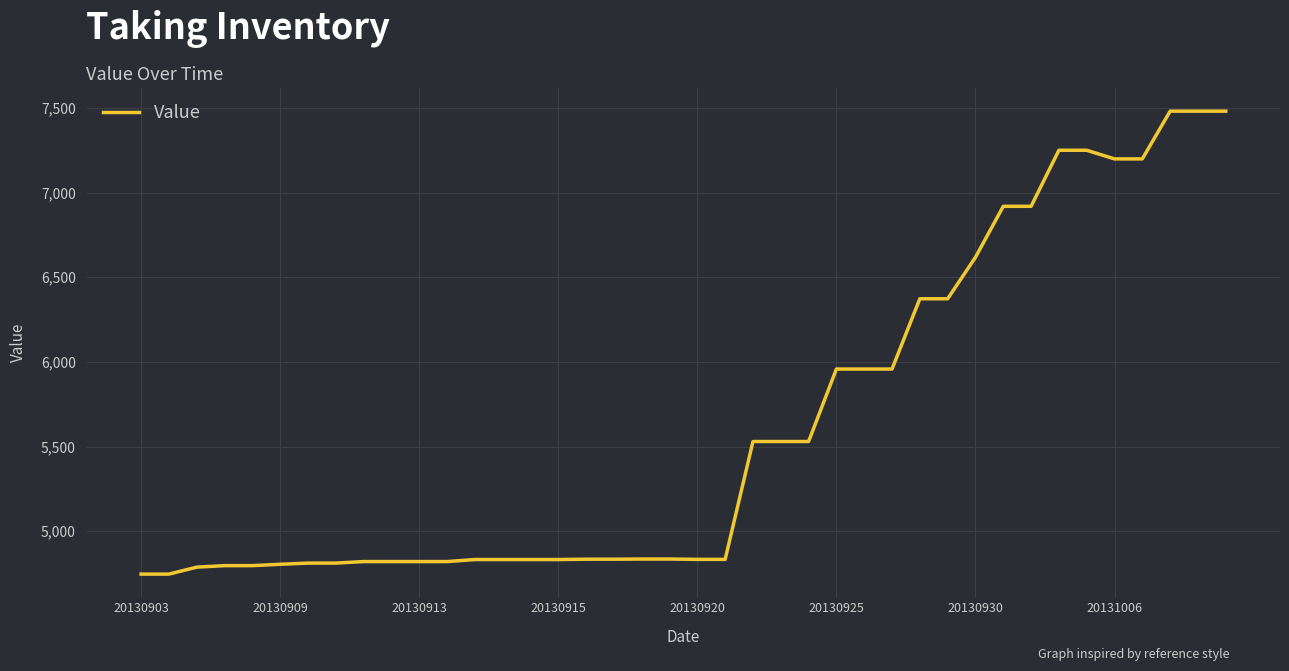

What is the greatest value displayed?

7481